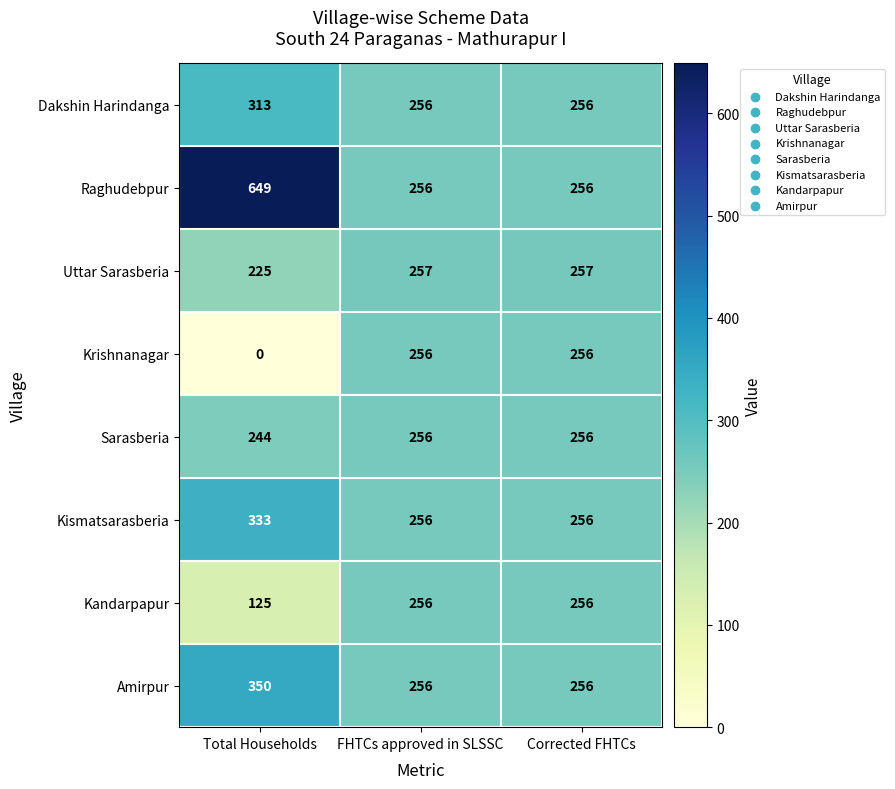

How many data points does each series have?

3